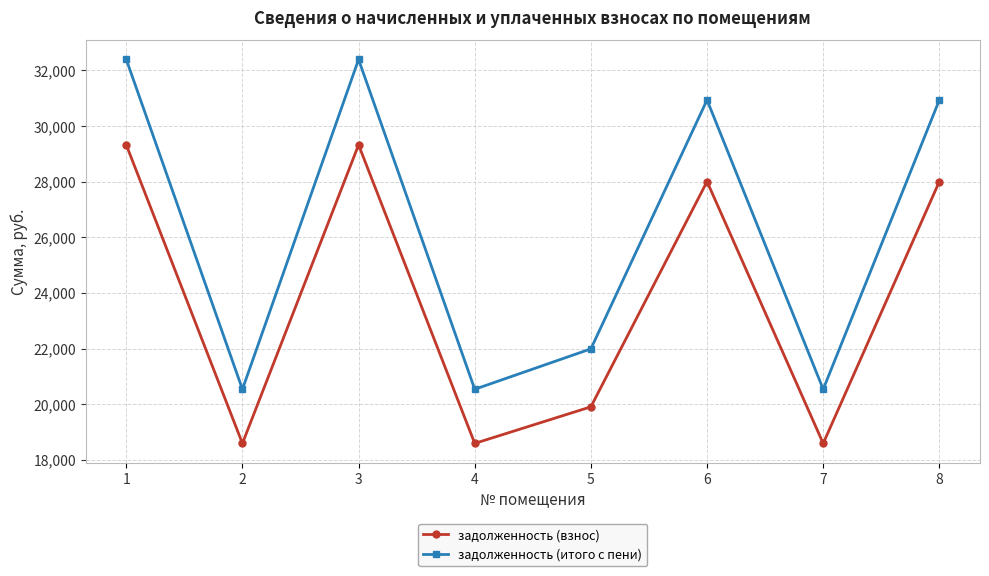

Rank the series by their average value, from highest to lowest.

задолженность (итого с пени), задолженность (взнос)